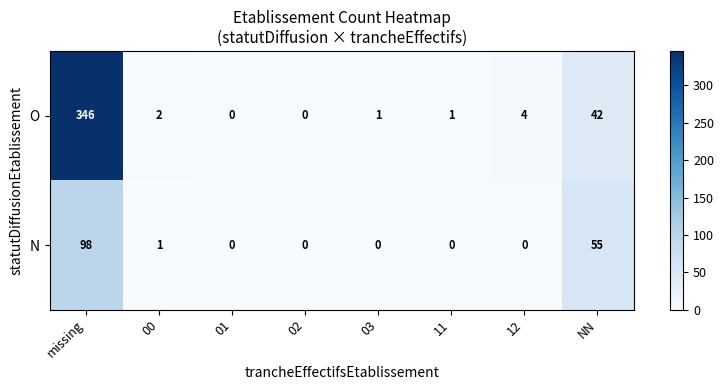

Which label corresponds to the largest value in the chart?

missing